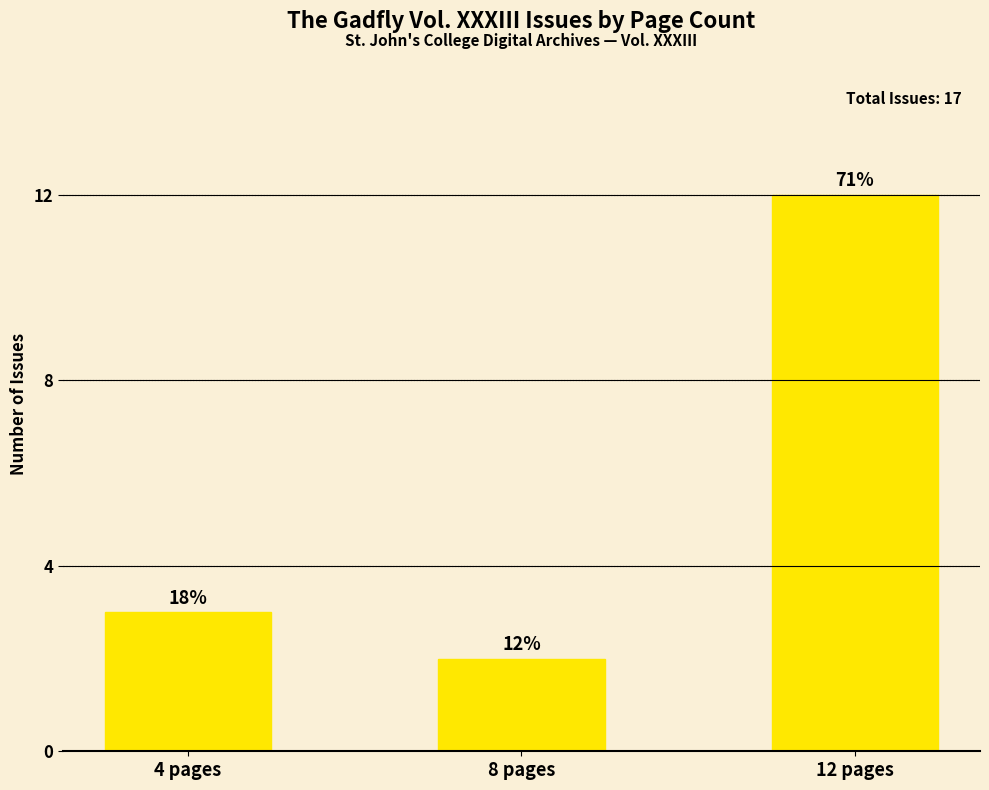

Are the bars horizontal?

No